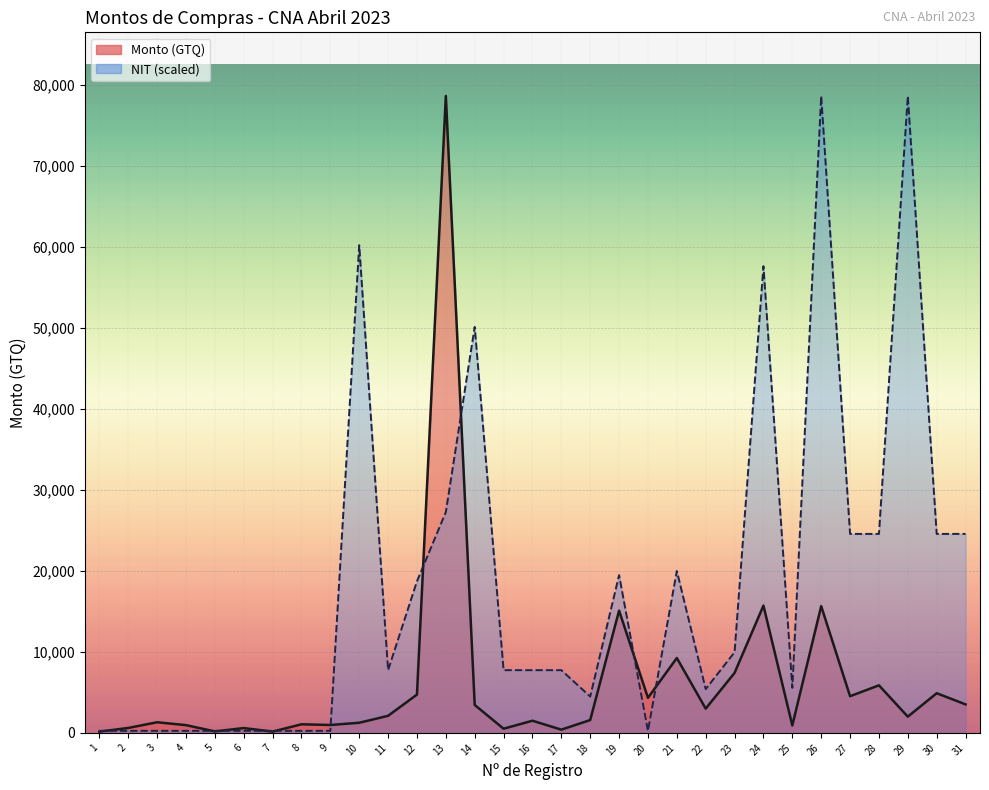

In NIT, how many points are higher than both neighbors (excluding endpoints)?

7